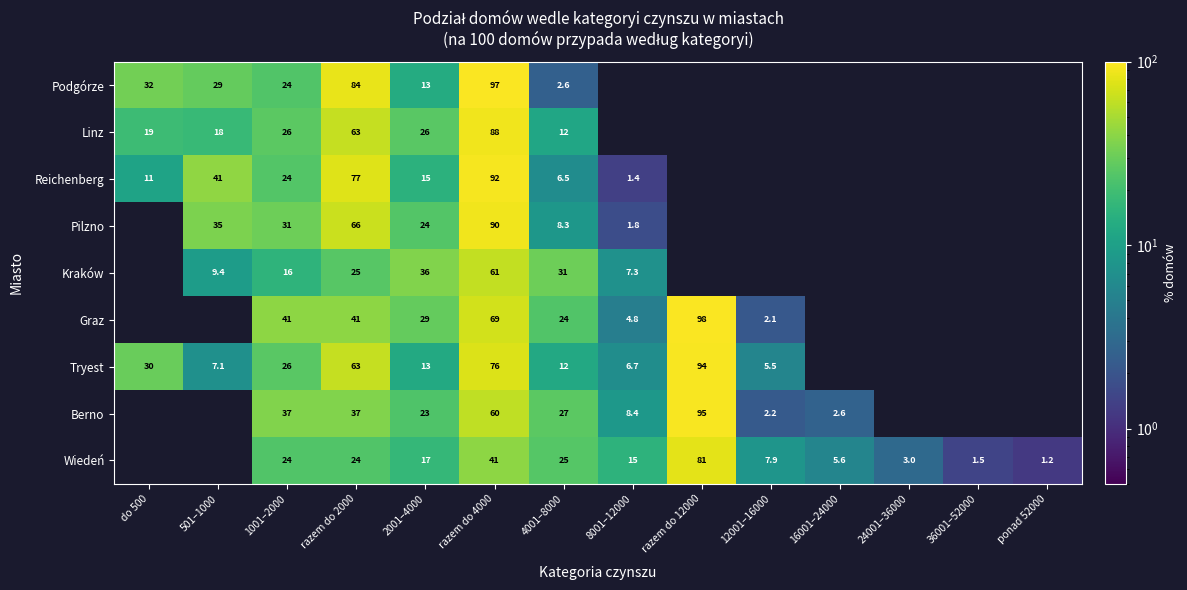

Between 1001–2000 and 4001–8000, which series saw the biggest shift?

Pilzno